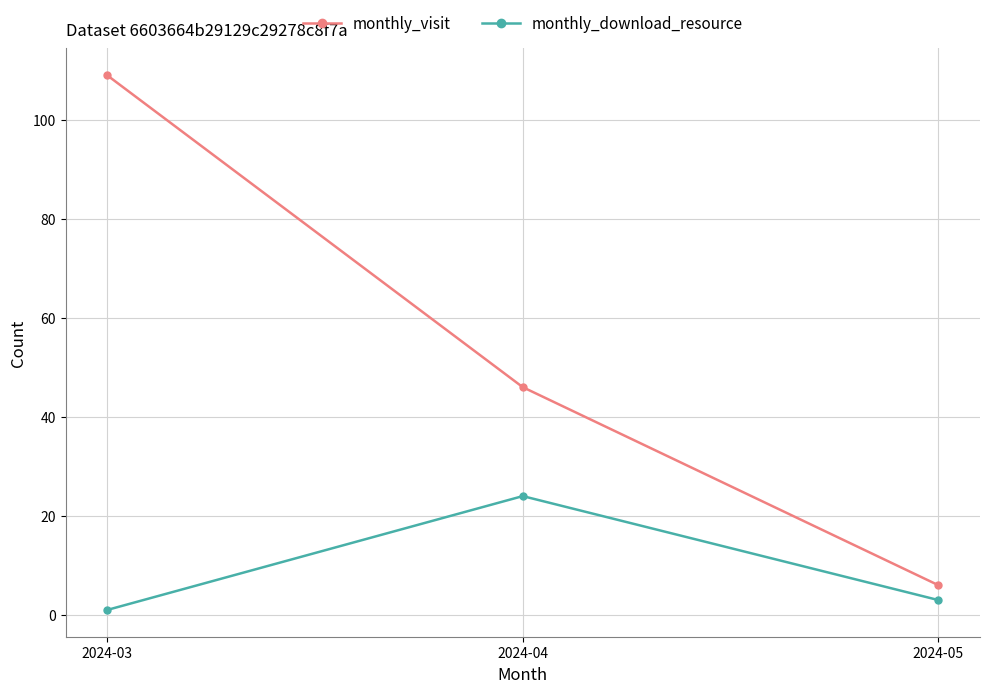

What are all the series names shown in the legend?

monthly_visit, monthly_download_resource